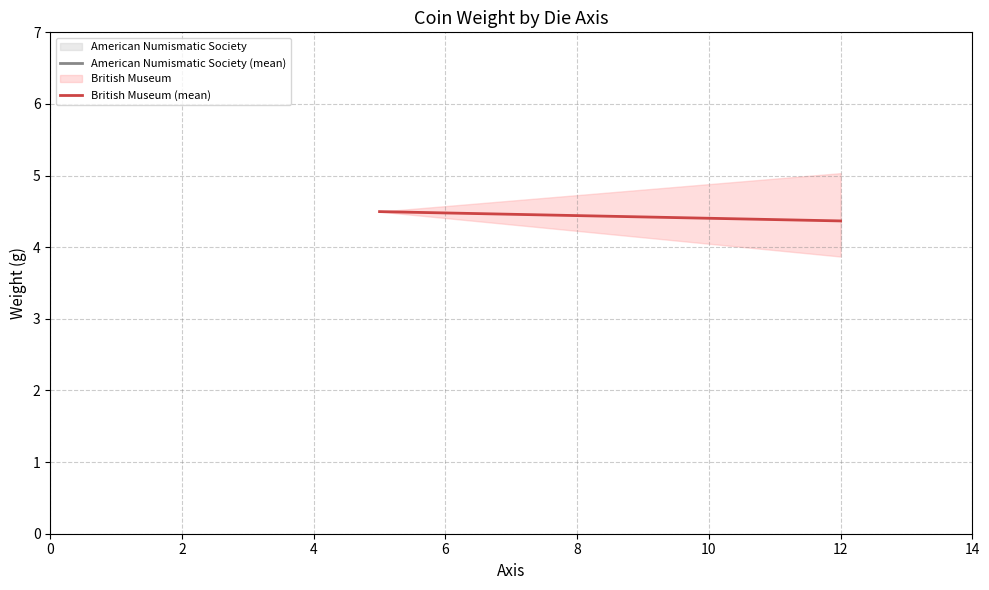

Reading left to right, transcribe all the data shown in this chart.

4.5	4.4